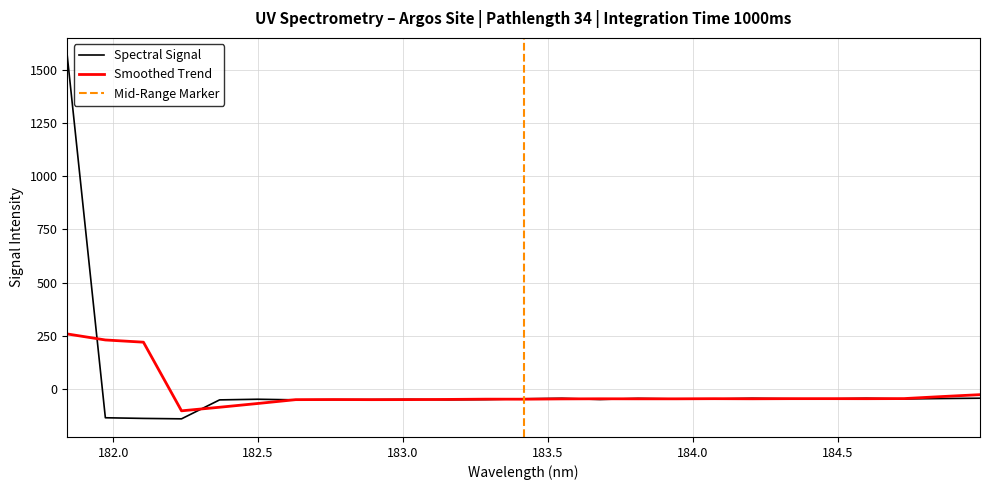

How many data points does each series have?

25